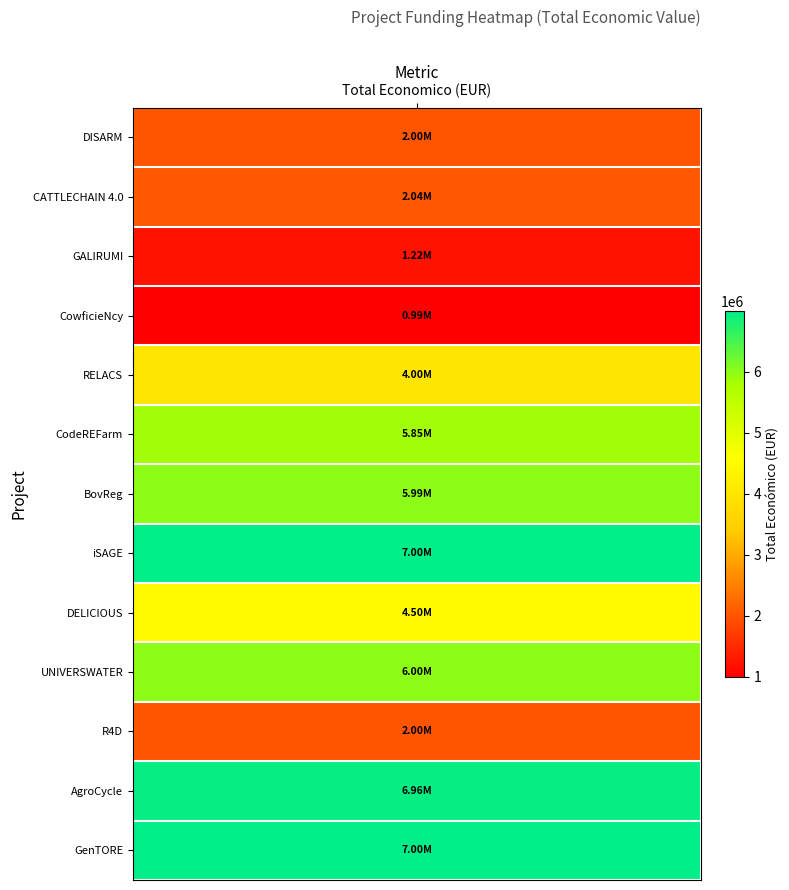

Where does the data first go above 4499800?

CodeREFarm